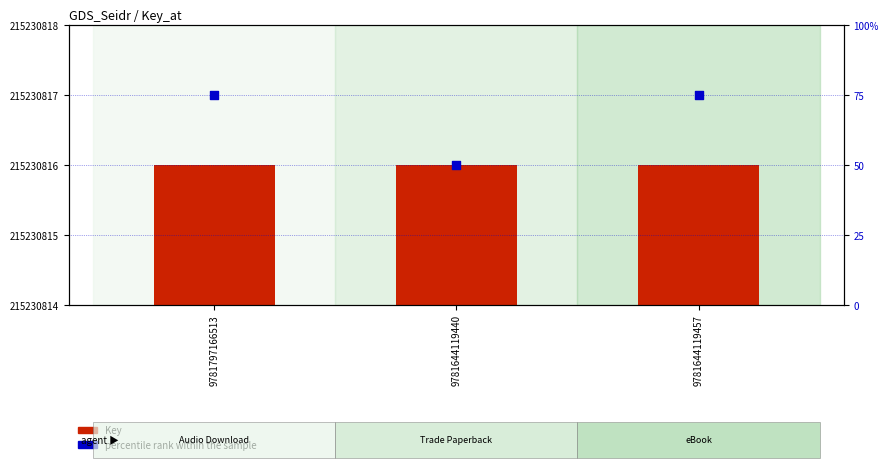

At how many categories does at least one series exceed 132549288?

3